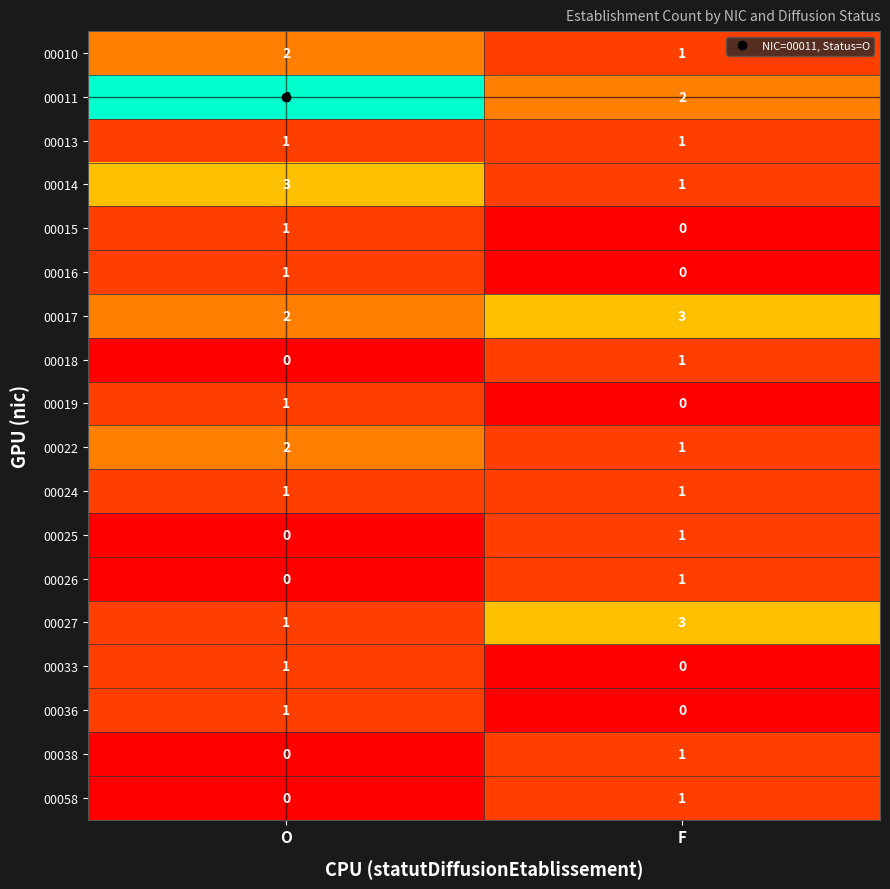

Is it true that 00018 equals 0 at F?

False